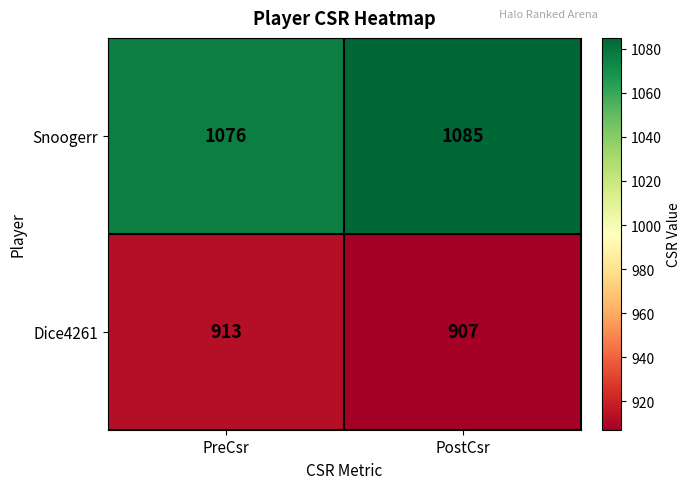

List the labels in order of Dice4261 value, largest first.

PreCsr, PostCsr